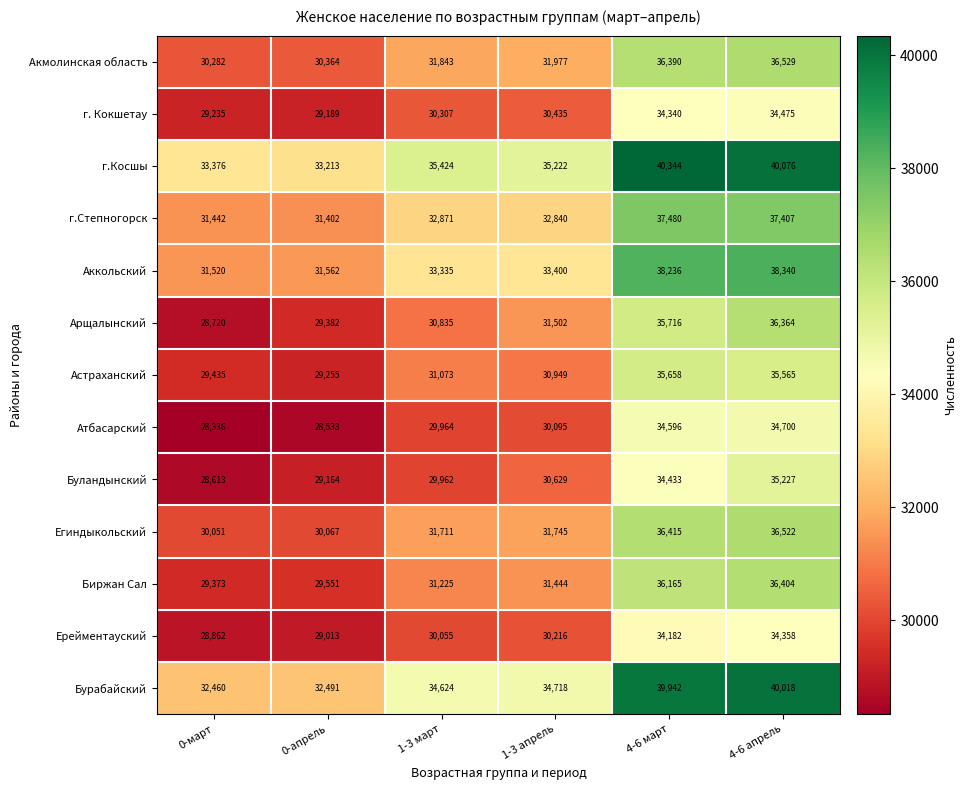

Read the Акмолинская область value at 1-3 апрель.

31977